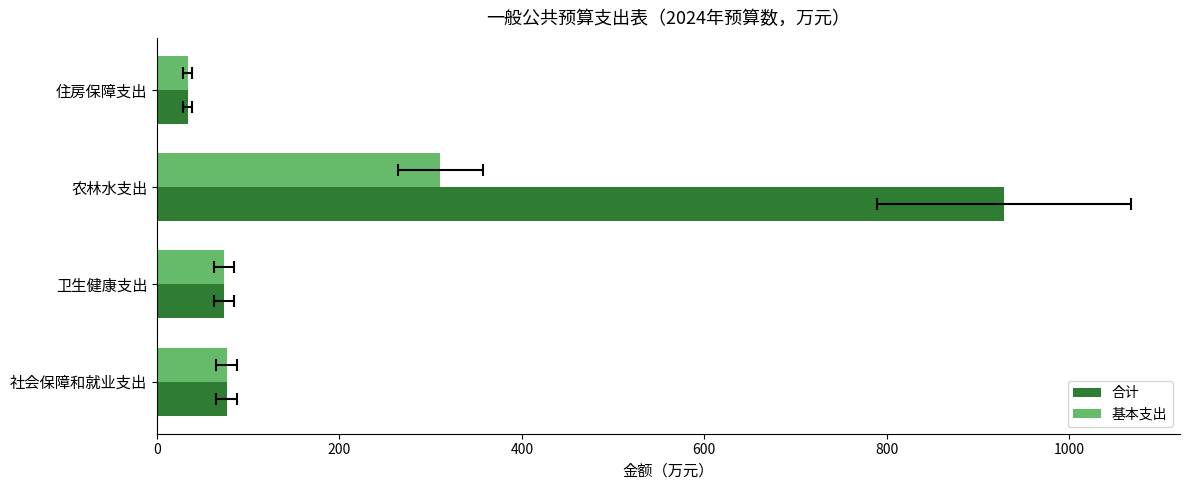

What are all the series names shown in the legend?

合计, 基本支出